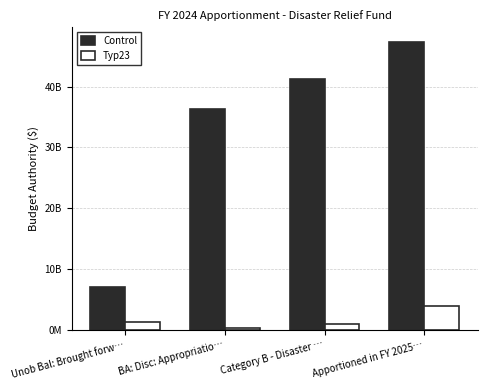

Are the bars grouped side by side (vs. stacked)?

Yes